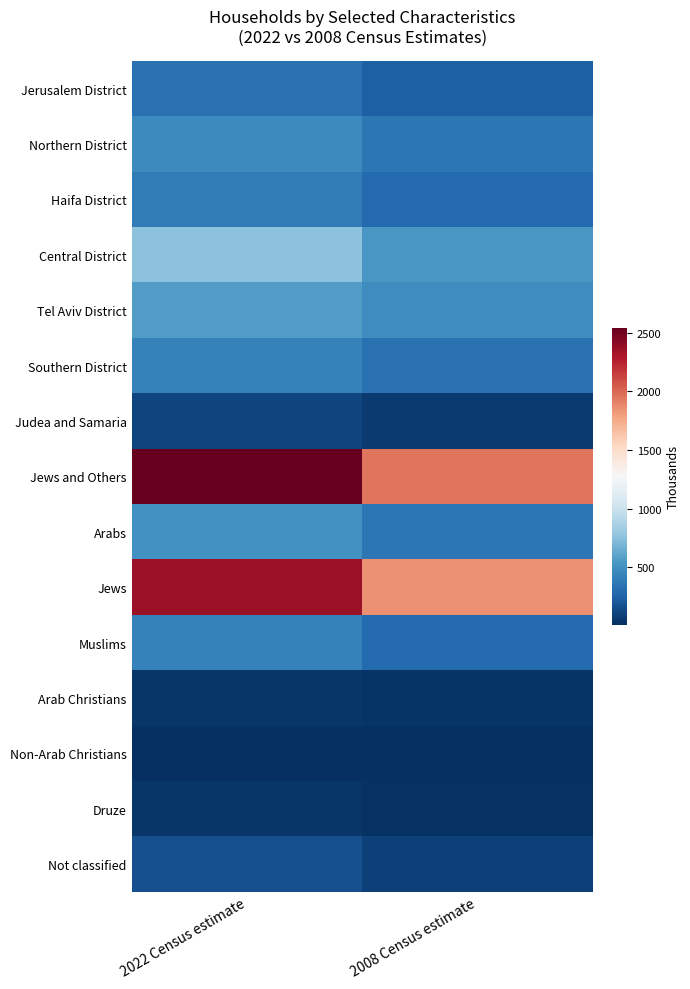

Which has a higher value, 2008 Census estimate or 2022 Census estimate?

2022 Census estimate